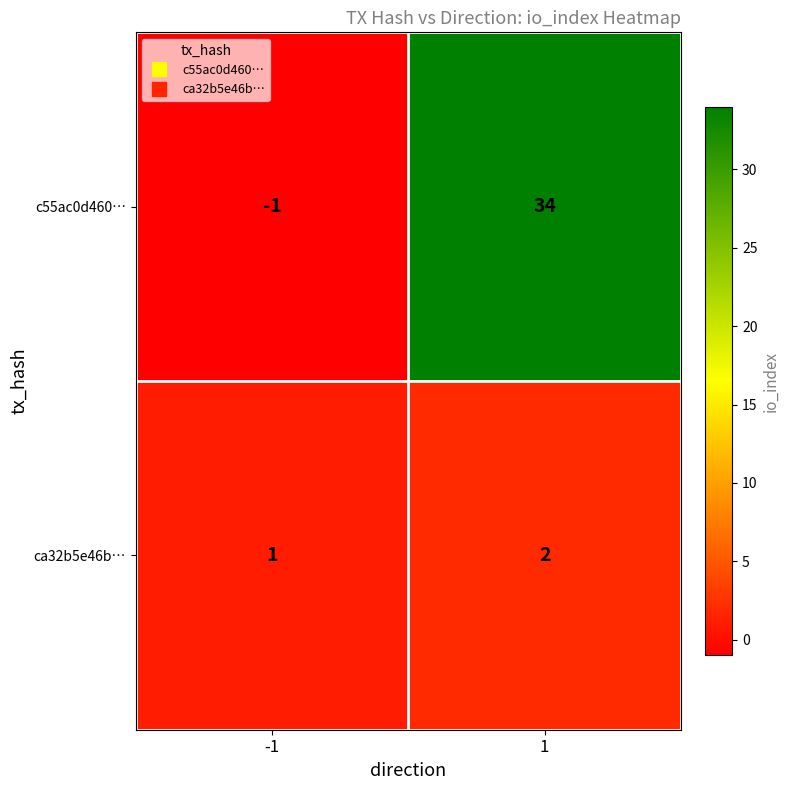

The ca32b5e46b… series shows 2 at 1. True or false?

True